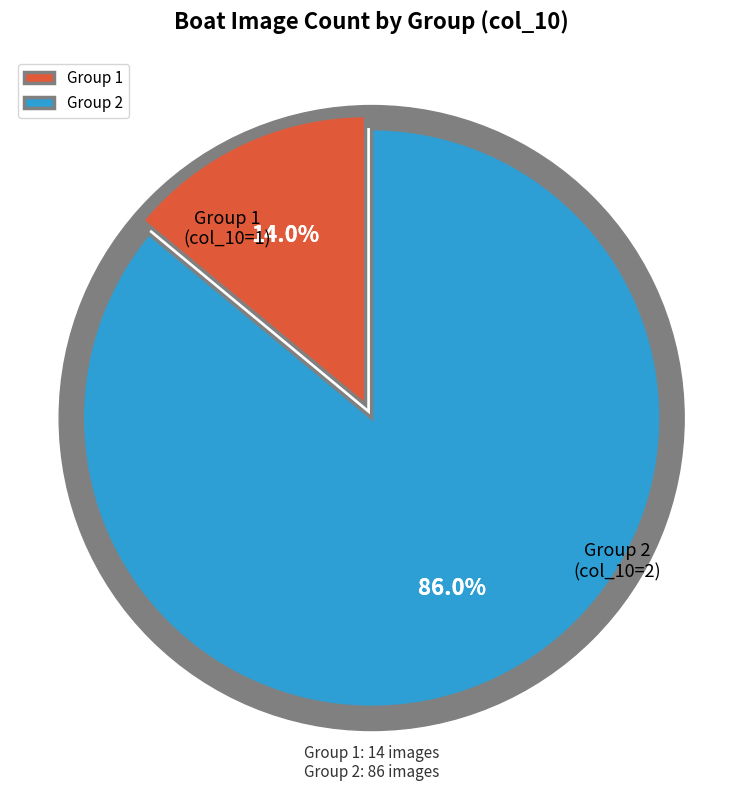

How many slices are in this pie chart?

2